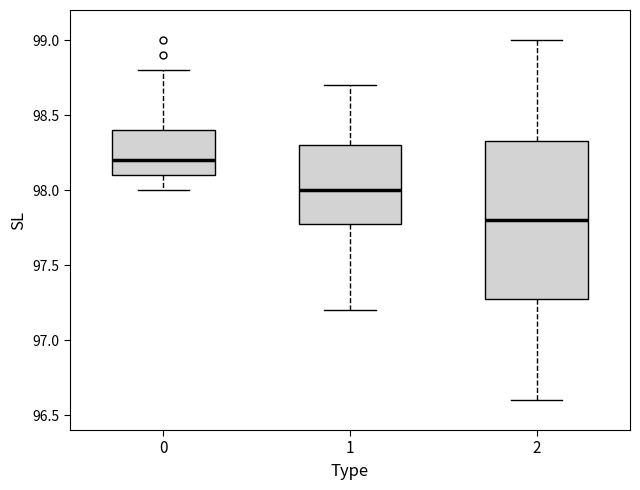

Reading left to right, read every box against the y-axis: the position of its median line, the range the box covers, and the ends of its whiskers. The values are not printed on the chart, so give them approximately, as read against the axis.

0: median 98.20, box 98.10 to 98.40, whiskers 98.00 to 98.80
1: median 98.00, box 97.80 to 98.30, whiskers 97.20 to 98.70
2: median 97.80, box 97.30 to 98.35, whiskers 96.60 to 99.00